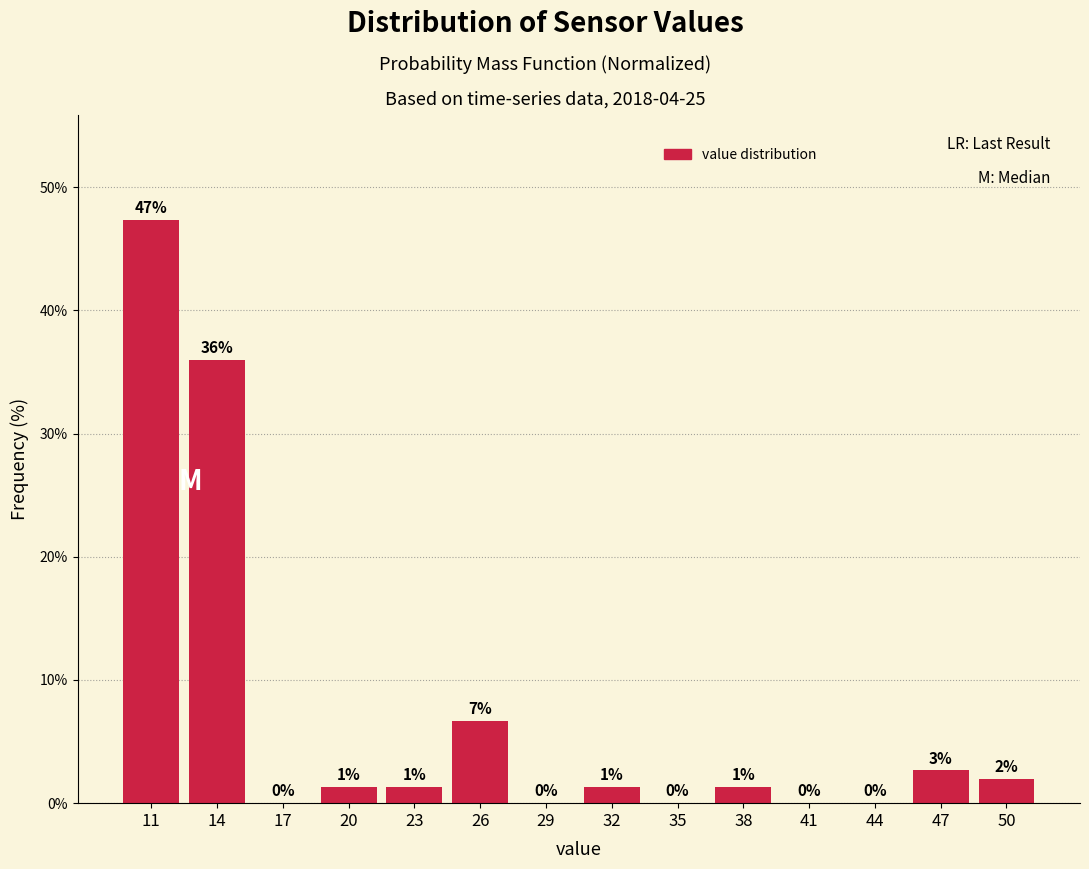

What is the maximum value shown in the chart?

47.3